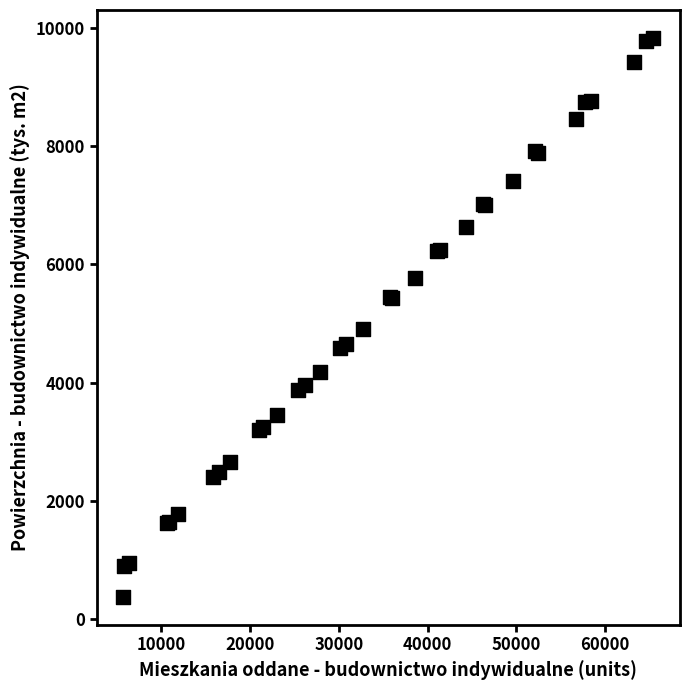

What Y value in the scatter plot is closest to 5105?

4905.2